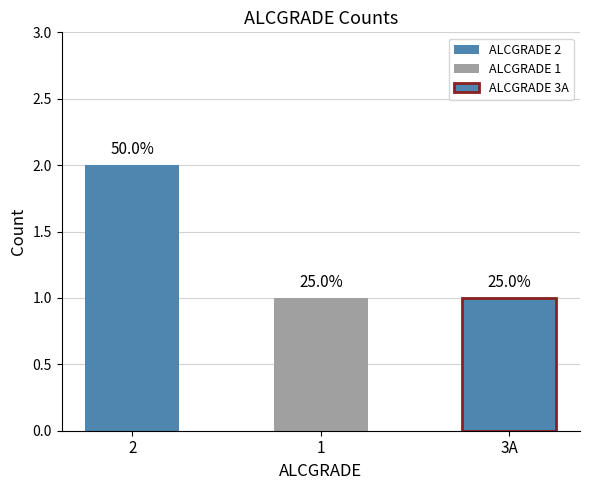

How many bars are there in total?

3